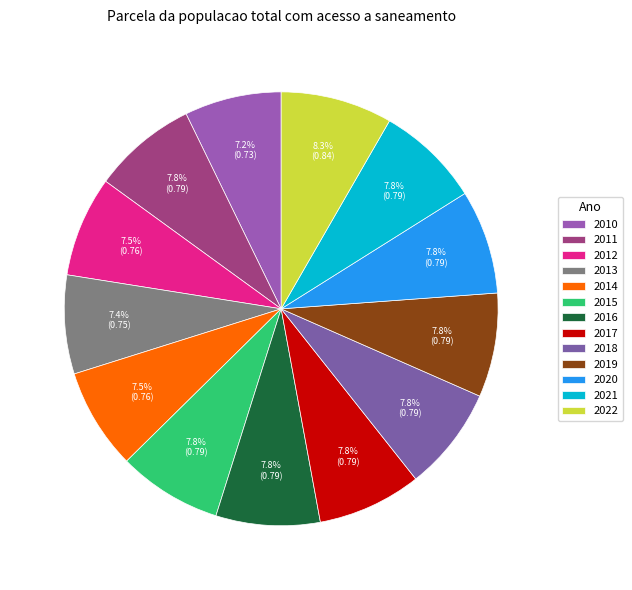

How many slices are in this pie chart?

13